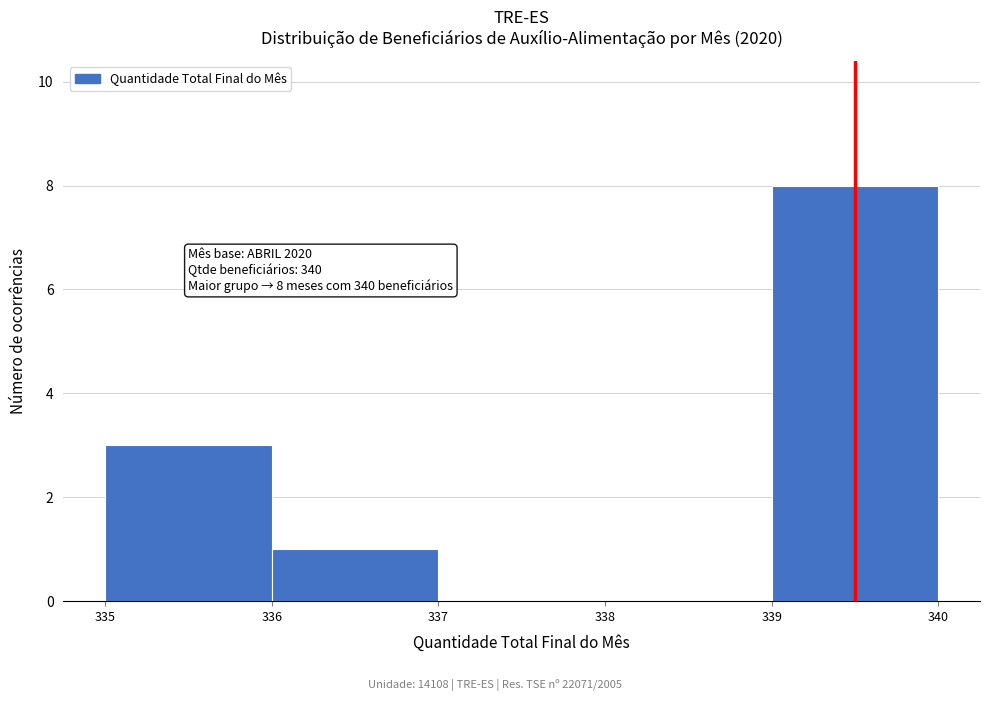

What is the change in value from 337 to 339?

+8